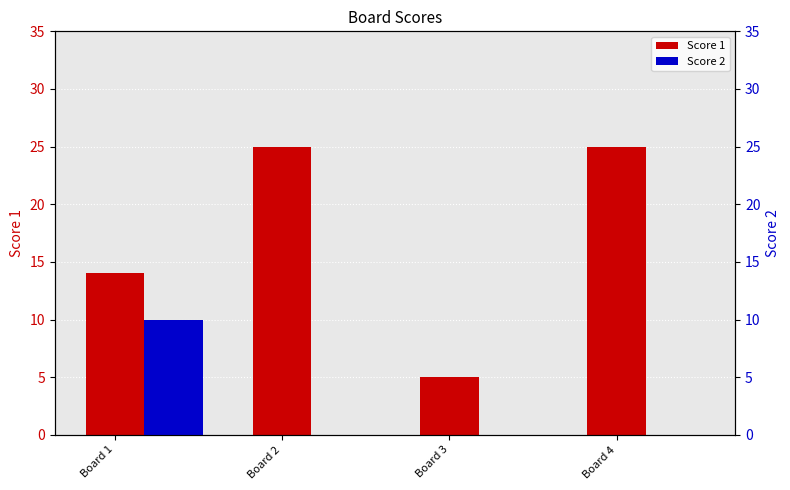

At which label does Score 1 reach its minimum?

Board 3